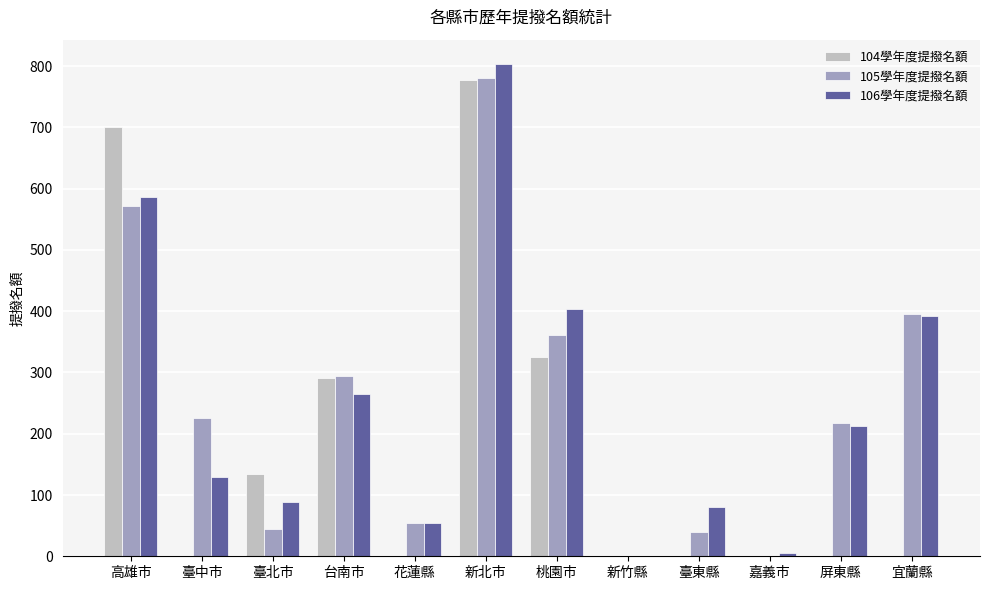

Are the bars horizontal?

No